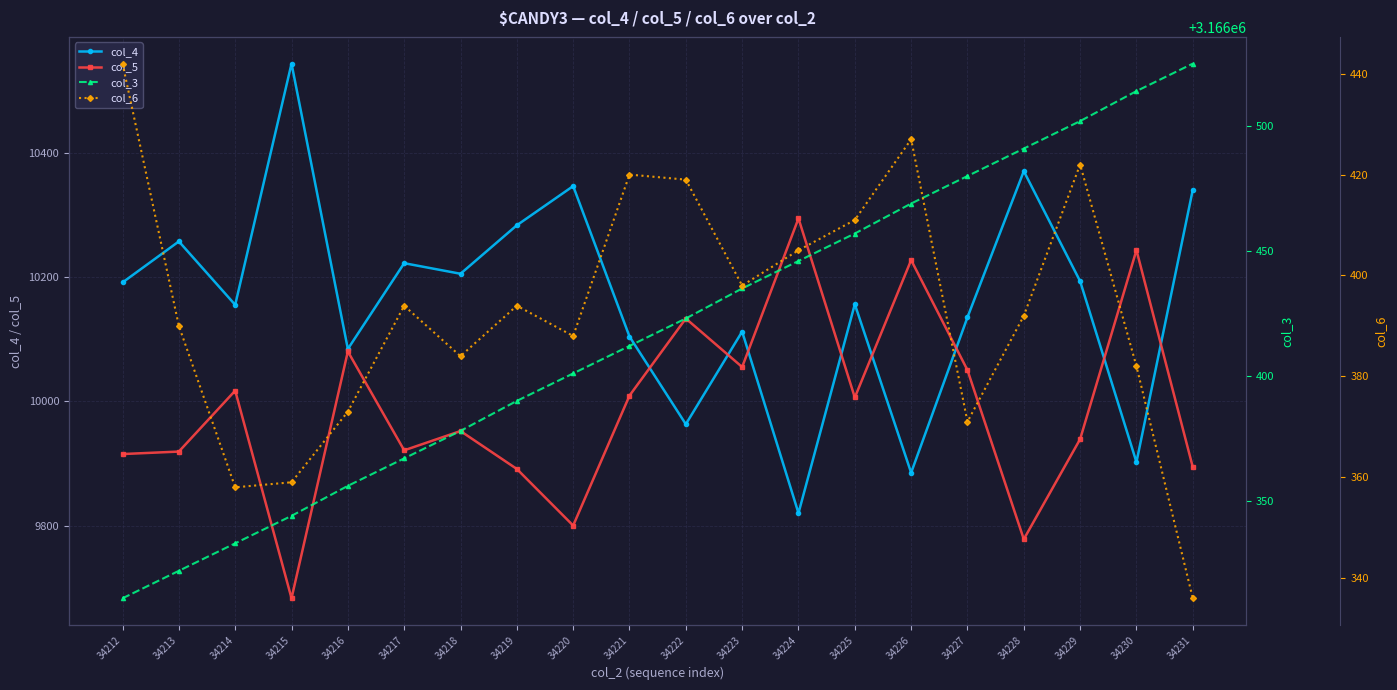

True or false: col_6 and col_5 intersect in this chart.

False